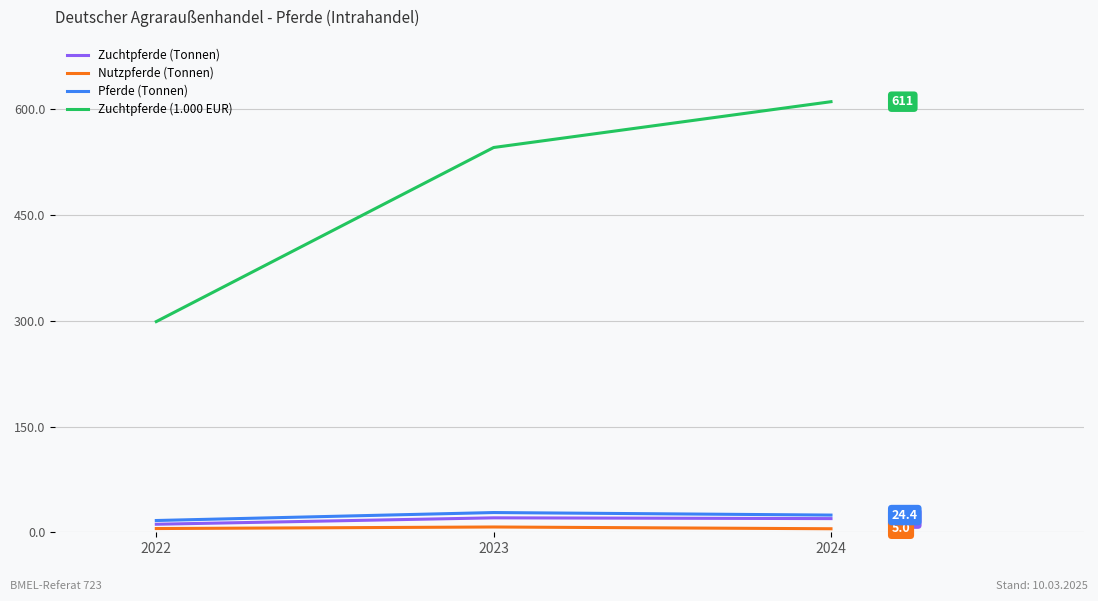

What value does the Zuchtpferde (1.000 EUR) series have at 2024?

611.0